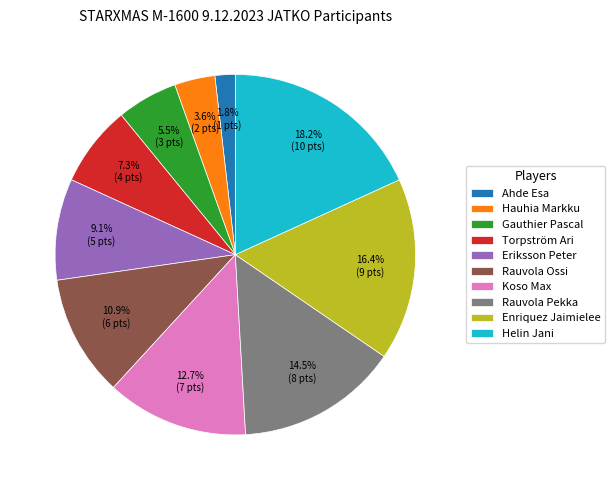

To the nearest percent, what portion does Enriquez Jaimielee represent?

16%